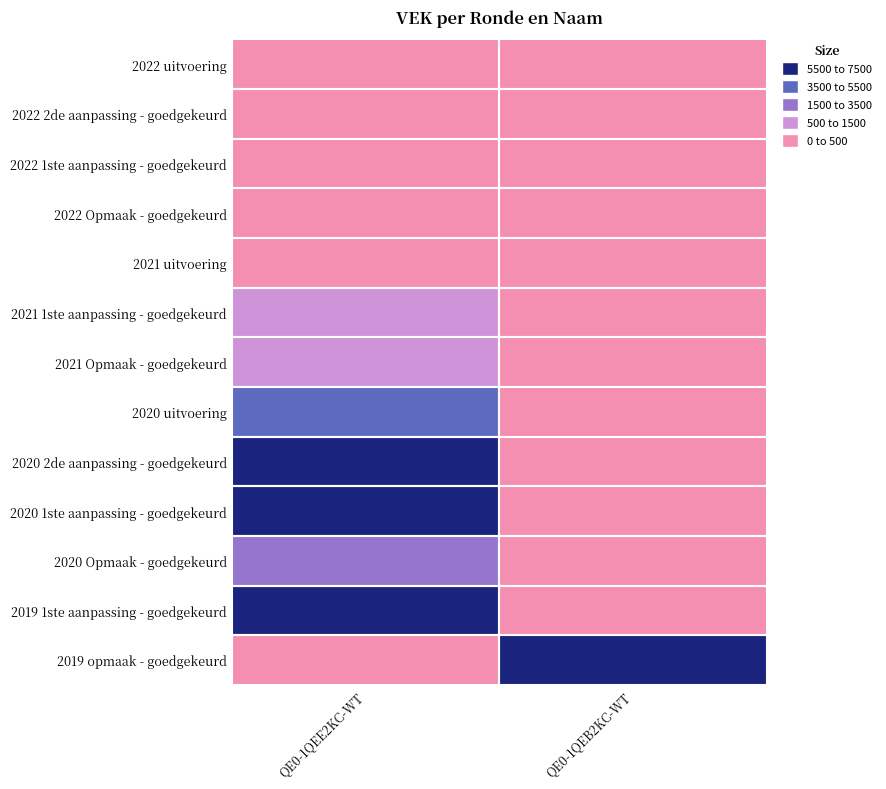

Count the number of categories in the chart.

2